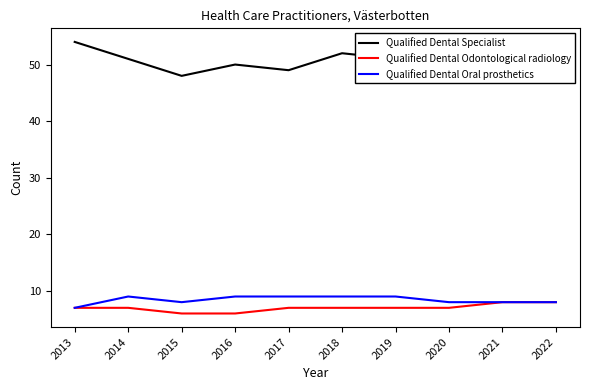

What is the difference between the Qualified Dental Oral prosthetics values at 2022 and 2019?

1